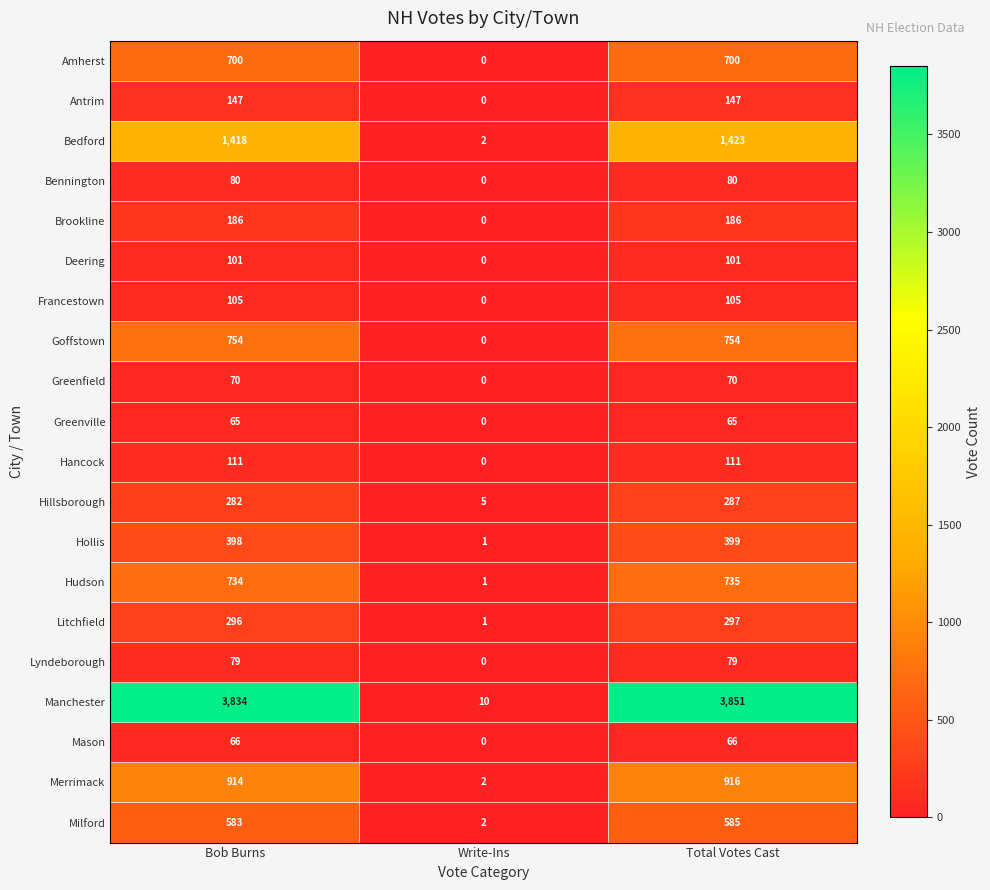

What is the difference between the second highest and minimum values in the Merrimack series?

912